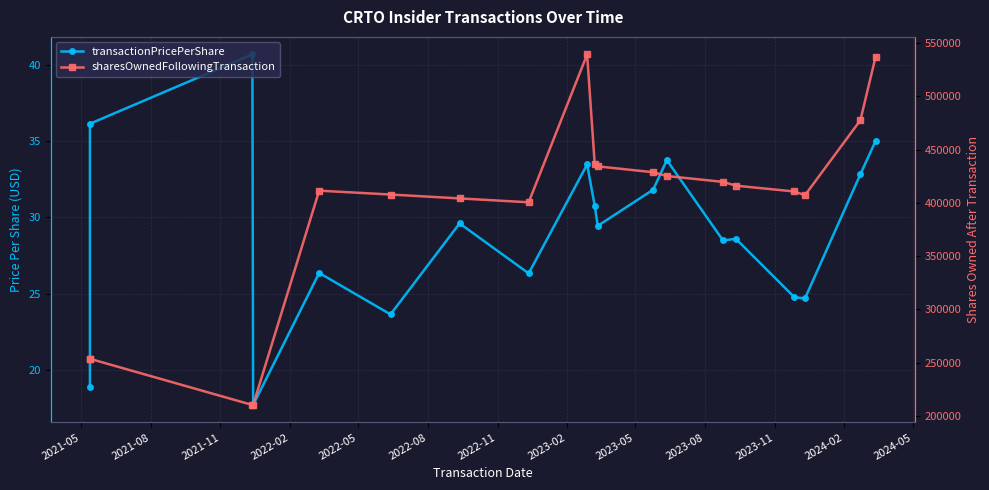

Is this an area chart (filled region under the line)?

No